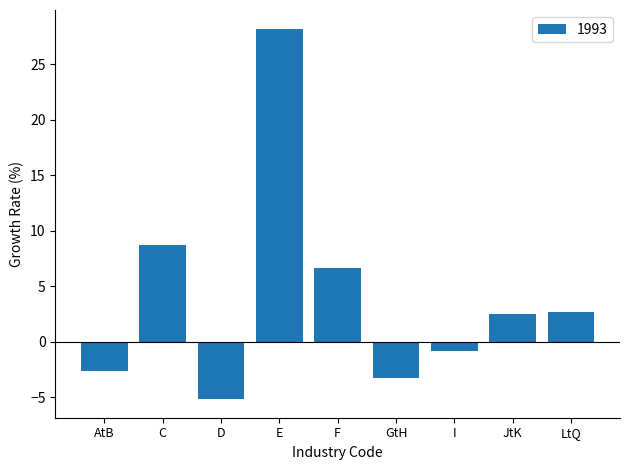

Are the bars grouped side by side (vs. stacked)?

No